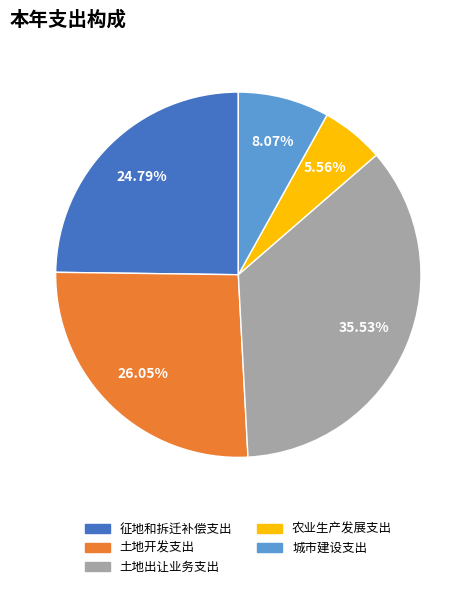

Combined, do 土地出让业务支出 and 农业生产发展支出 account for over 50%?

No